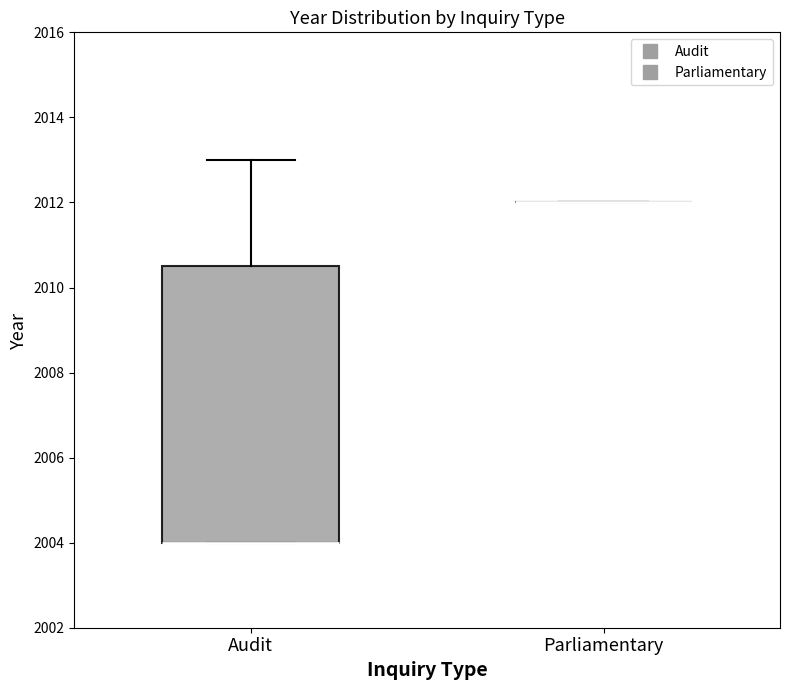

Which box is the tallest, from its lower edge to its upper edge?

Audit